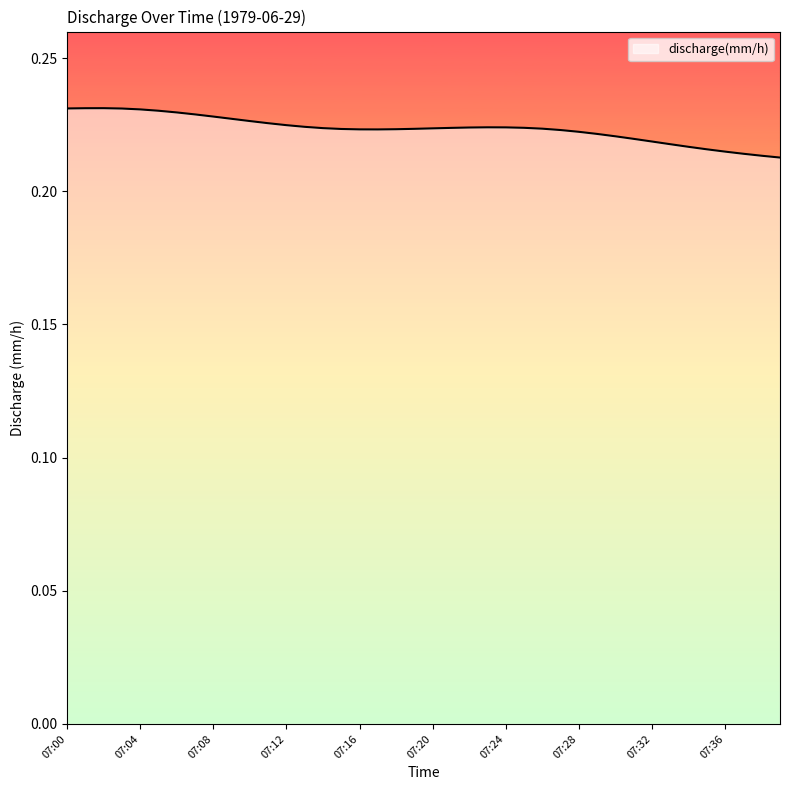

At which label is the value closest to 0?

07:39